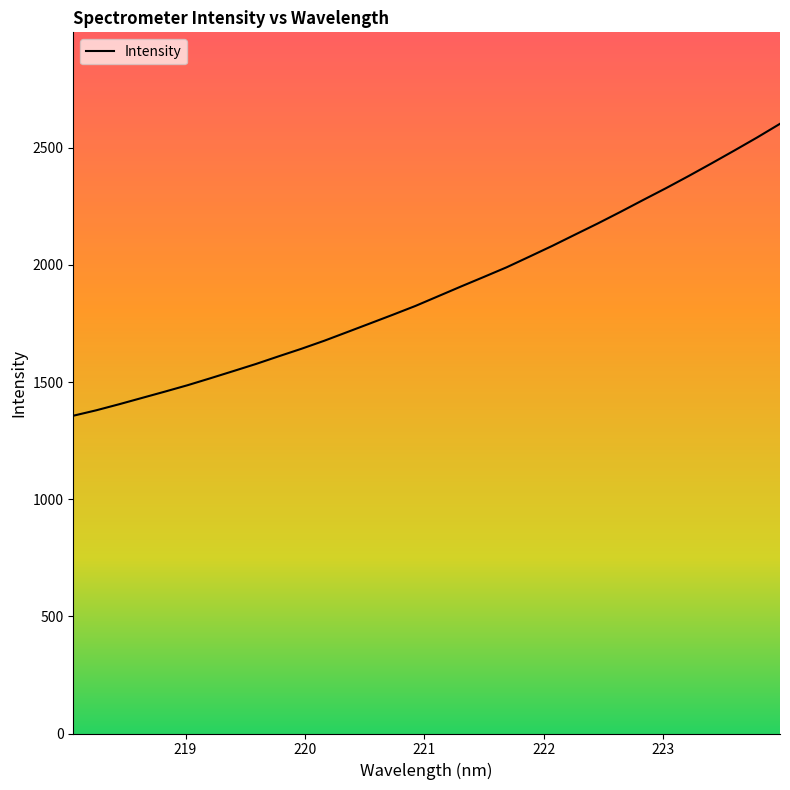

What is the maximum value shown in the chart?

2602.1